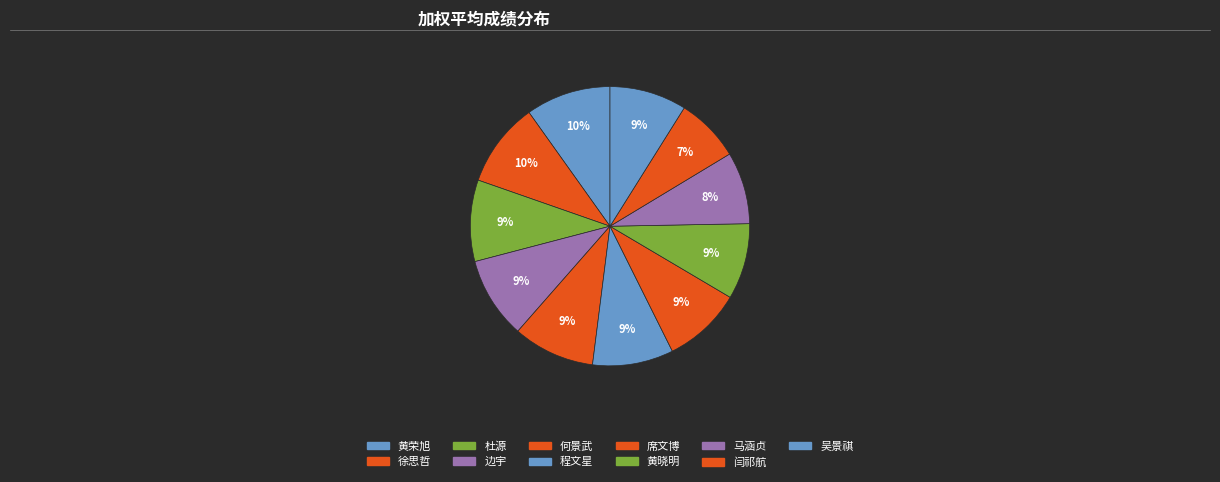

To the nearest percent, what percentage of the pie is 边宇?

9%